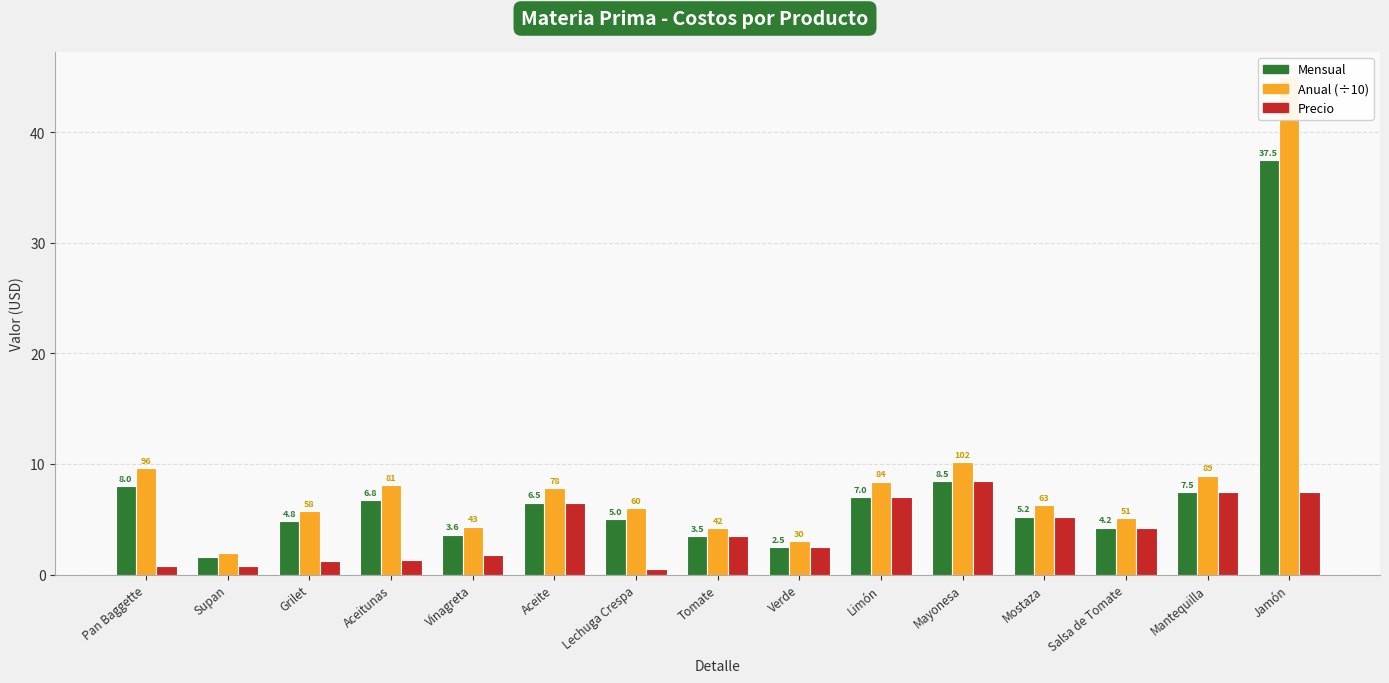

Which series has the largest total across all categories?

Anual (÷10)